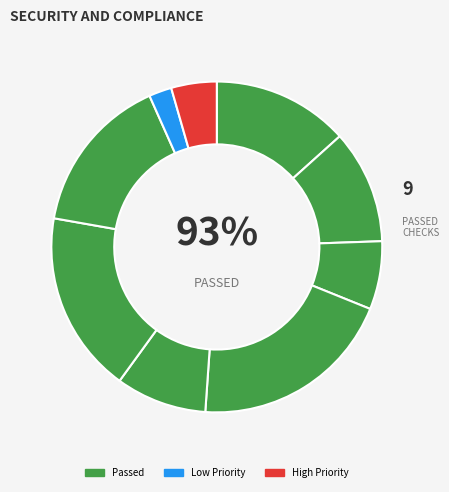

The 6 slice represents 1% of the pie. True or false?

False